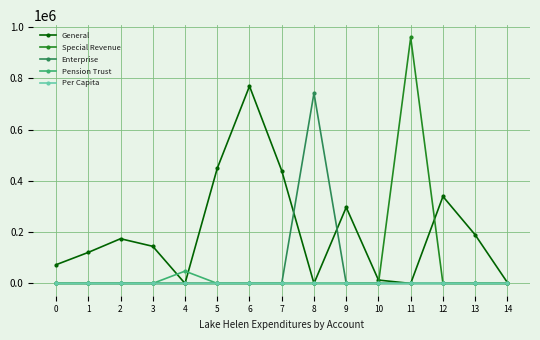

What is the highest value of the Special Revenue series?

959902.0